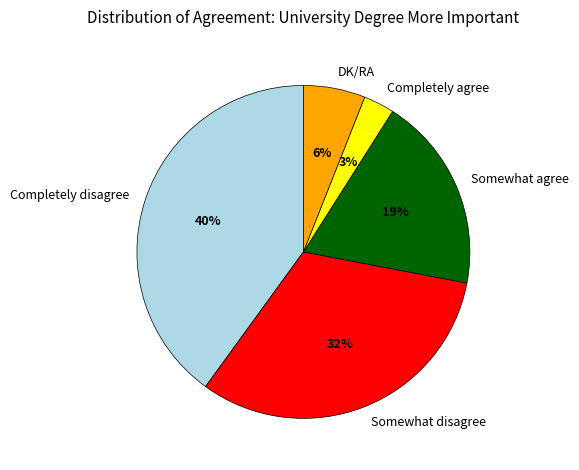

What is the smallest slice in the pie chart?

Completely agree